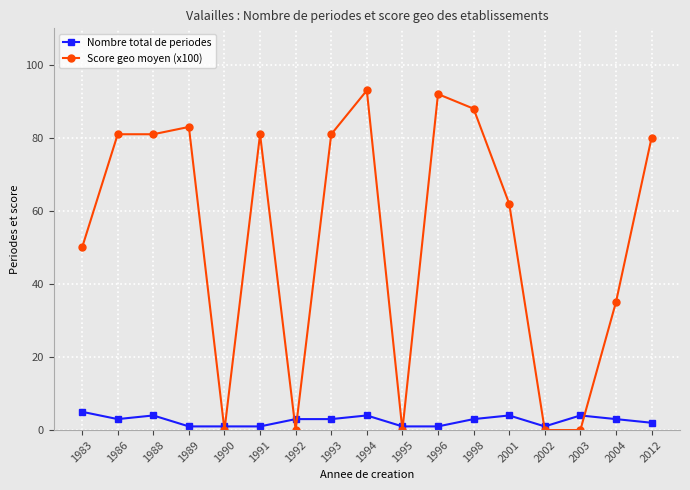

How many intersections are there between Nombre total de periodes and Score geo moyen (x100)?

8